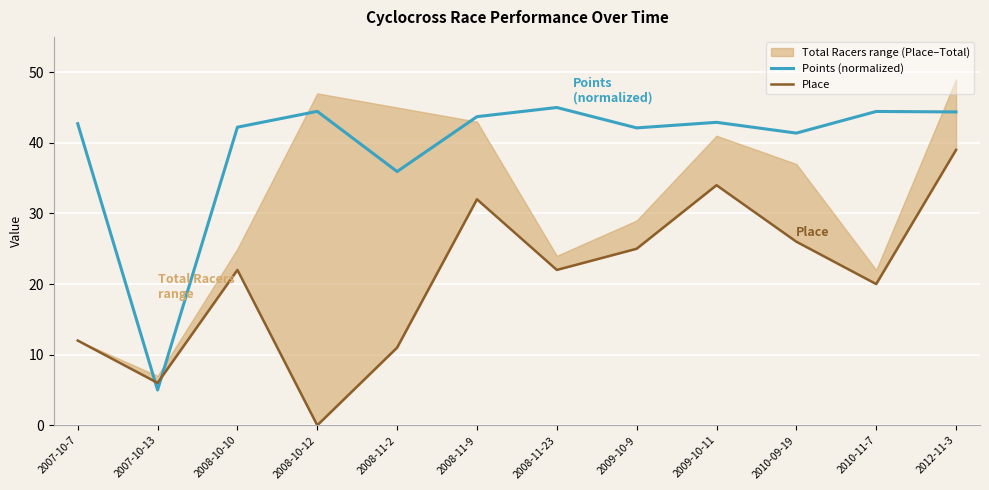

Where is Points (normalized) nearest to the value 25?

2008-11-2